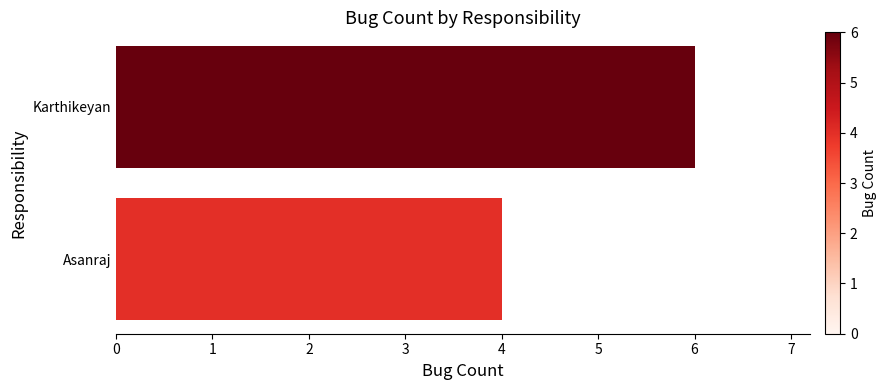

What is the maximum value shown in the chart?

6